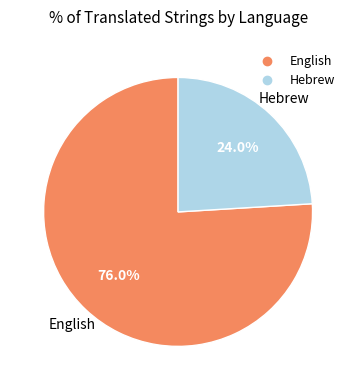

To the nearest percent, what is the average slice percentage?

50%